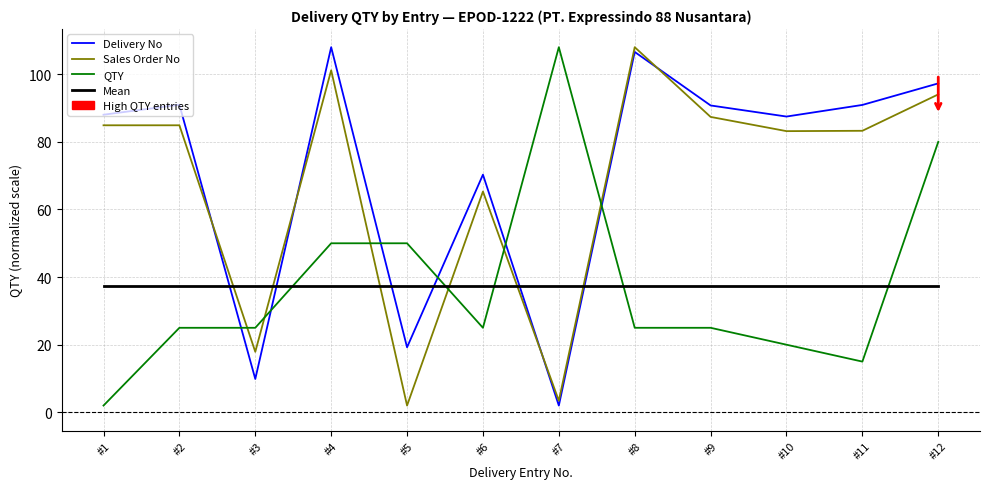

Which series ends up on top after the final intersection of Delivery No and Mean?

Delivery No